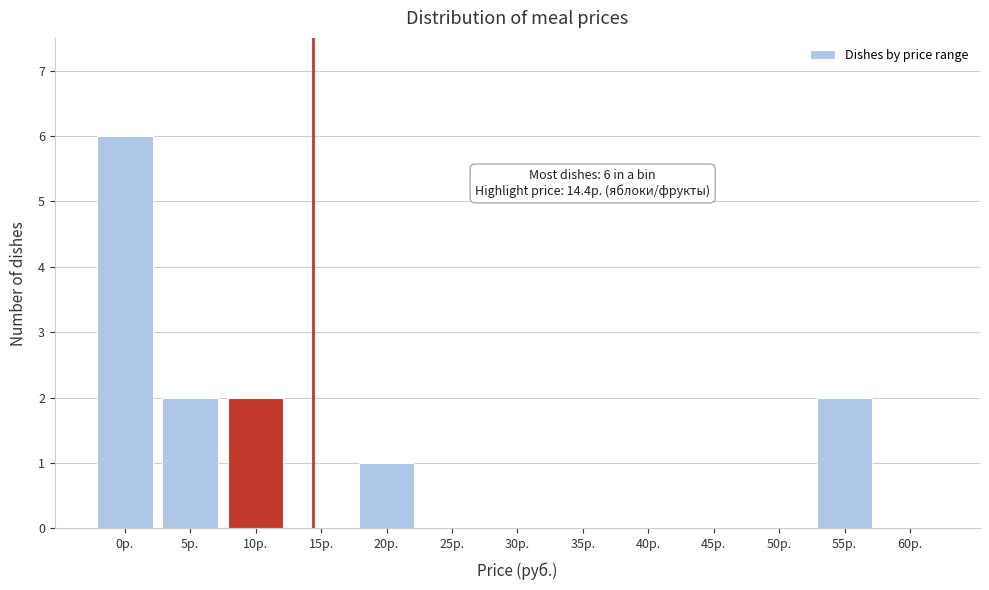

Reading left to right, list all the values displayed in this chart.

0р.=6	5р.=2	10р.=2	15р.=0	20р.=1	25р.=0	30р.=0	35р.=0	40р.=0	45р.=0	50р.=0	55р.=2	60р.=0